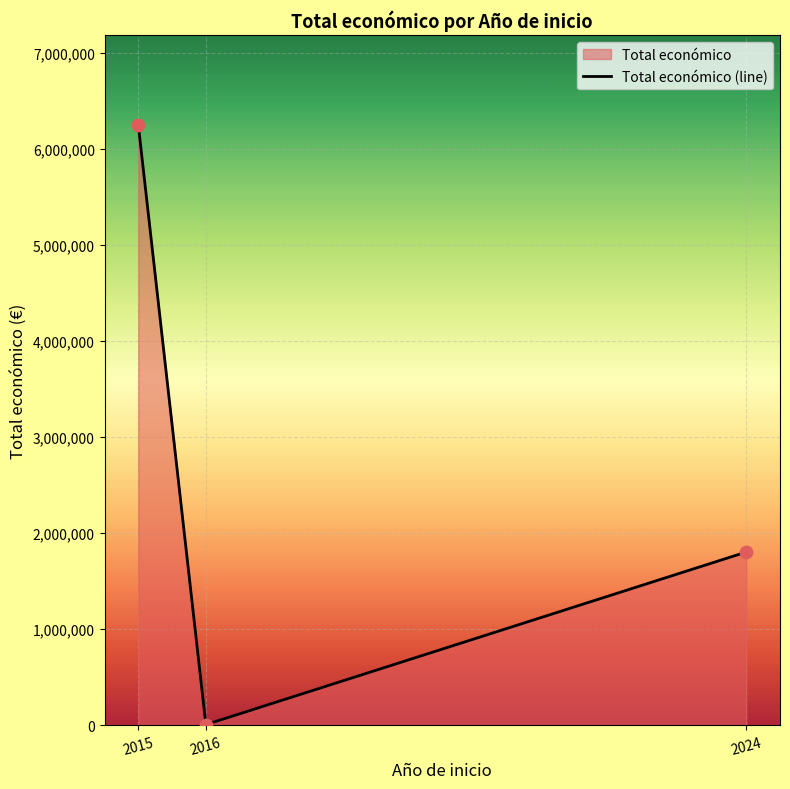

Between 2015 and 2016, which is larger?

2015